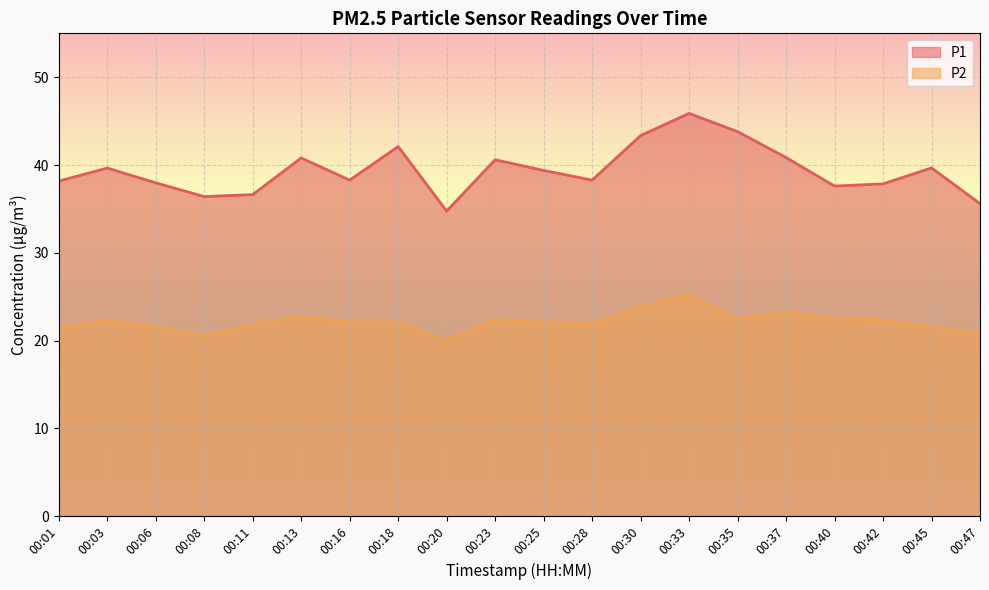

Is the value of P2 at 00:28 greater than the value of P1 at 00:42?

No